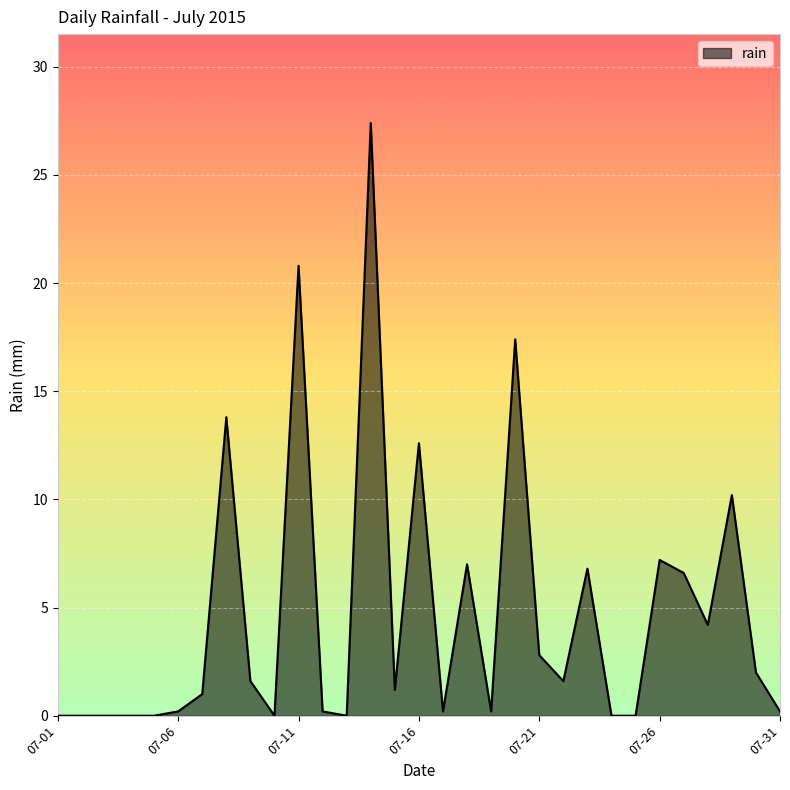

What is the difference between the maximum and minimum values?

27.4